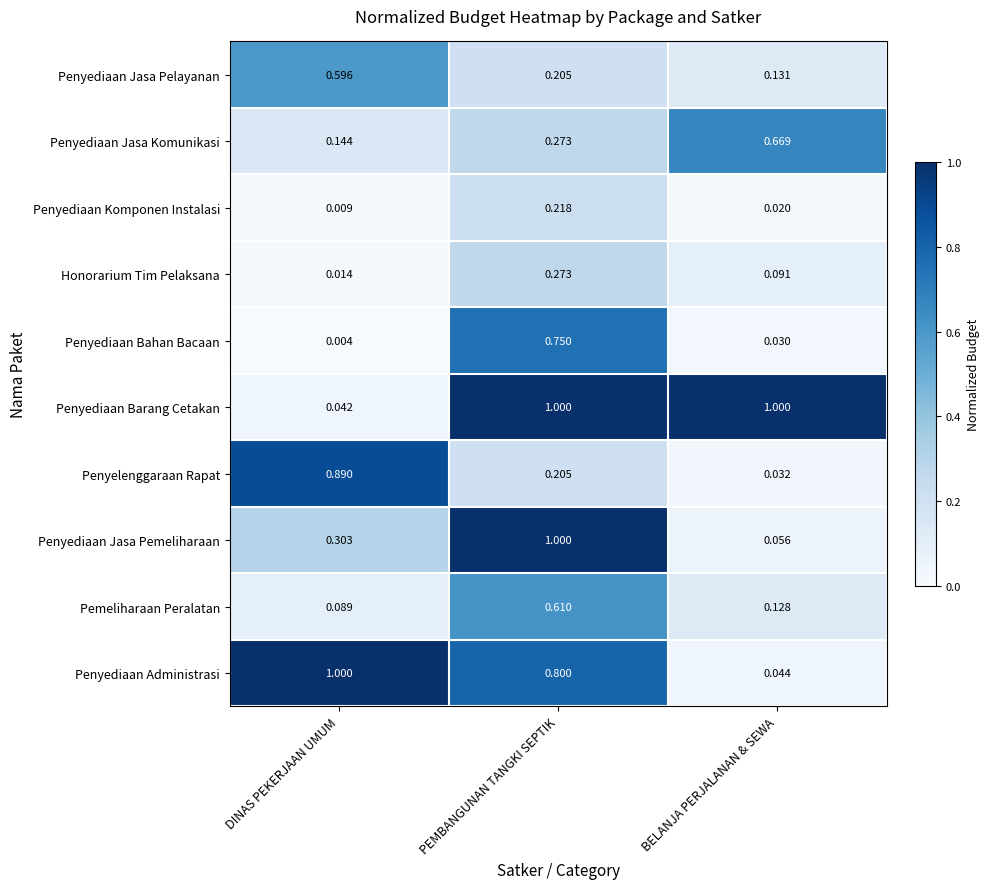

Which series changed the most between DINAS PEKERJAAN UMUM and PEMBANGUNAN TANGKI SEPTIK?

Penyediaan Barang Cetakan